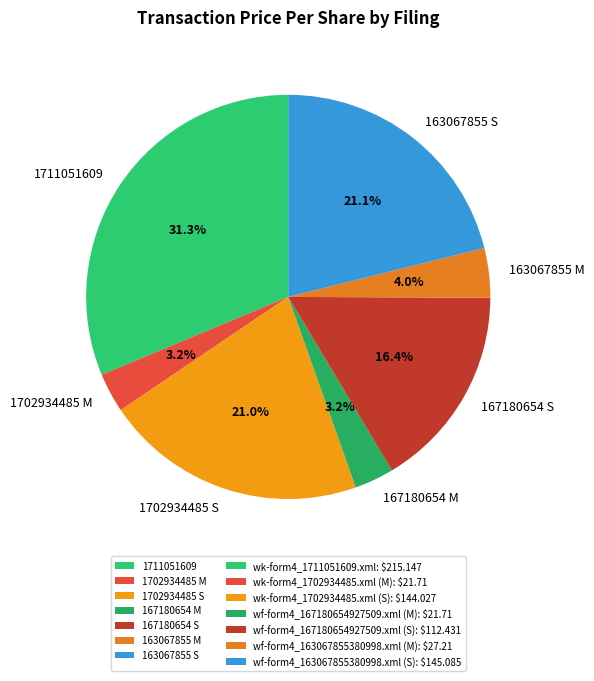

Which slice is the largest?

1711051609